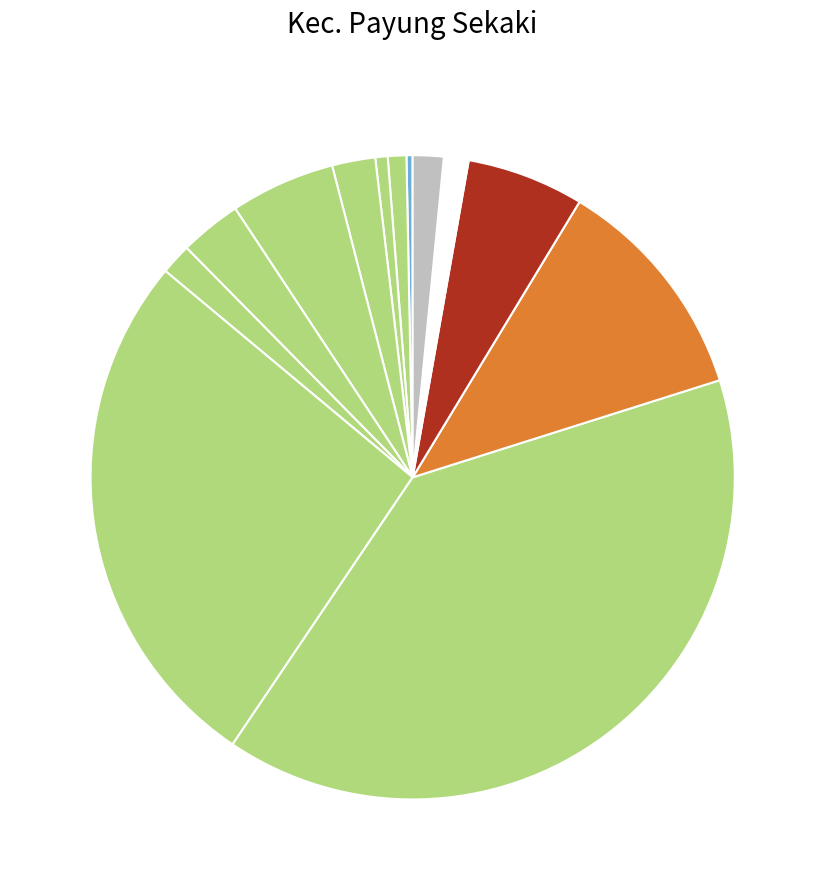

Count the number of slices in the pie.

13